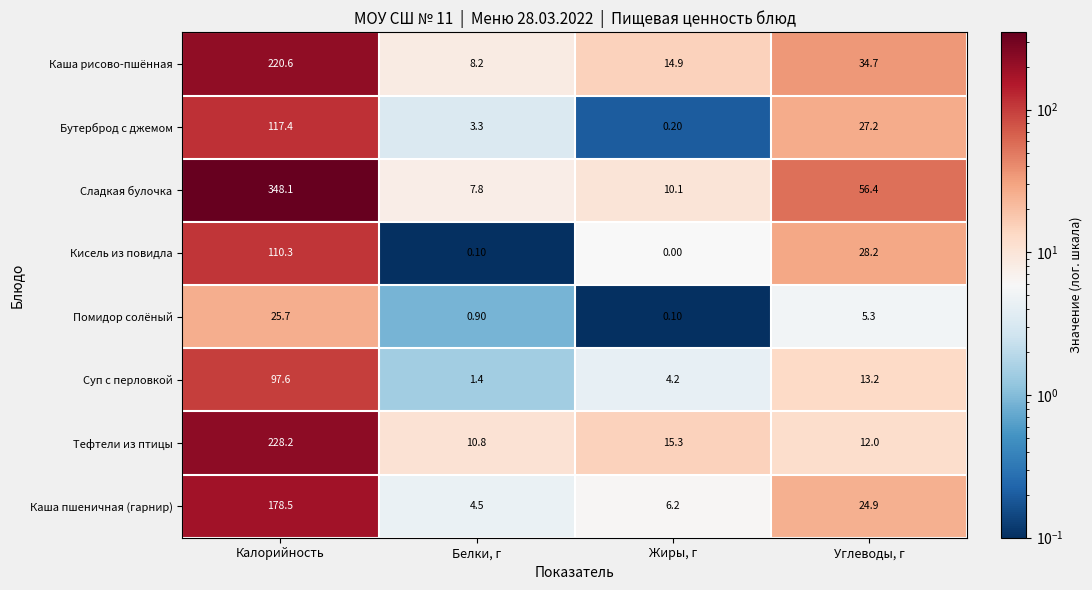

Which category has the lowest value across all series?

Жиры, г